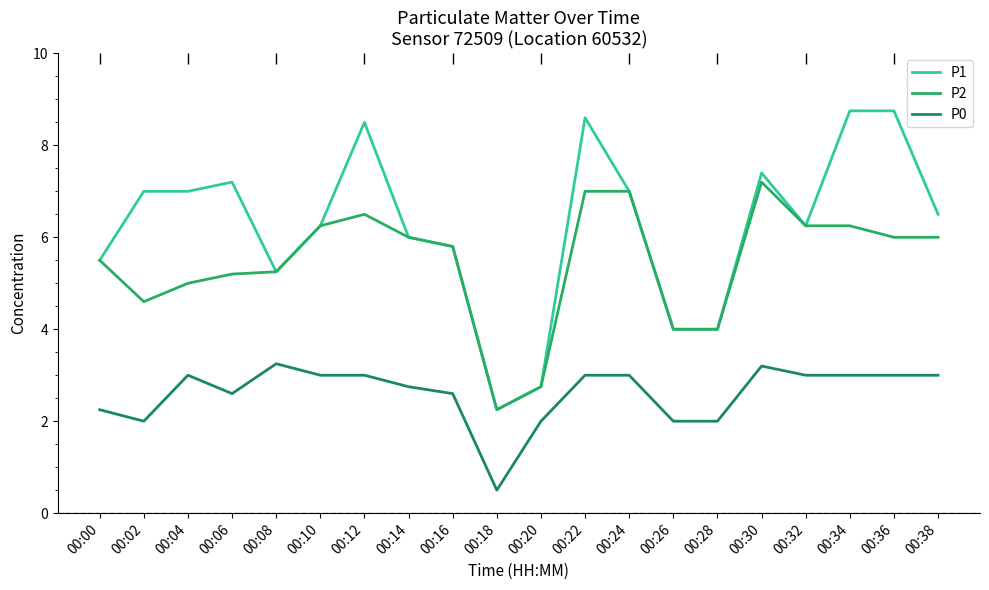

At which label is P0 closest to 1?

00:18